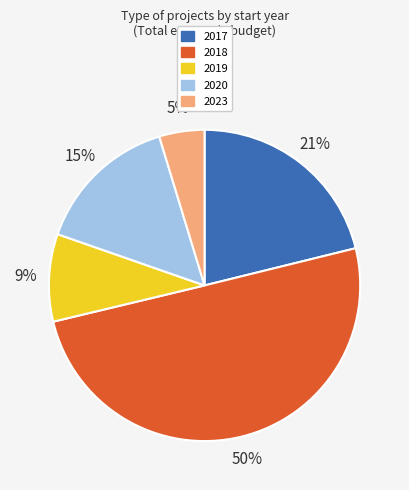

To the nearest percent, what is the difference between the largest and smallest slice percentages?

45%